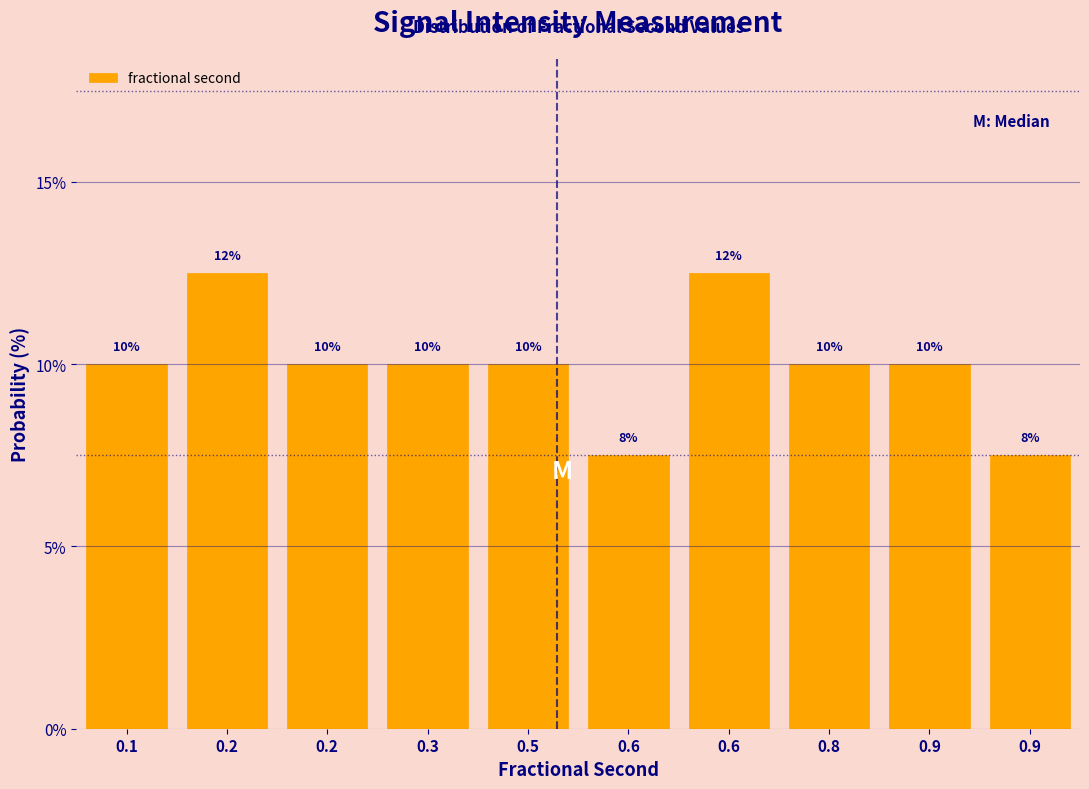

Count the number of data series in this chart.

1